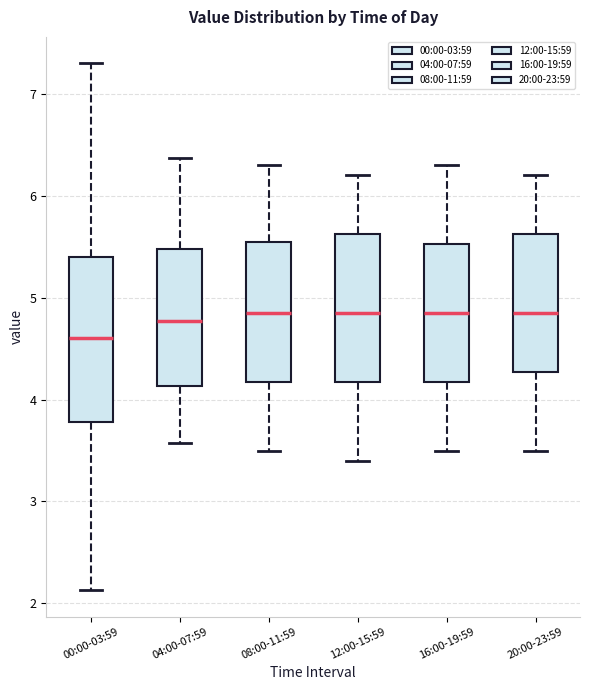

Reading left to right, read every box against the y-axis: the position of its median line, the range the box covers, and the ends of its whiskers. The values are not printed on the chart, so give them approximately, as read against the axis.

00:00-03:59: median 4.6, box 3.8 to 5.4, whiskers 2.1 to 7.3
04:00-07:59: median 4.8, box 4.1 to 5.5, whiskers 3.6 to 6.4
08:00-11:59: median 4.9, box 4.2 to 5.6, whiskers 3.5 to 6.3
12:00-15:59: median 4.9, box 4.2 to 5.6, whiskers 3.4 to 6.2
16:00-19:59: median 4.9, box 4.2 to 5.5, whiskers 3.5 to 6.3
20:00-23:59: median 4.9, box 4.3 to 5.6, whiskers 3.5 to 6.2